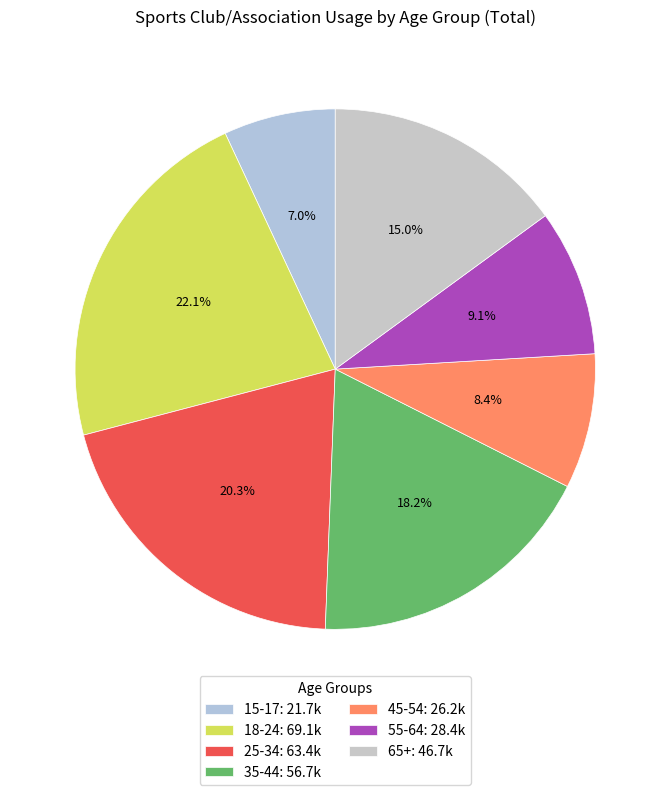

Between 15-17 and 18-24, which is larger?

18-24